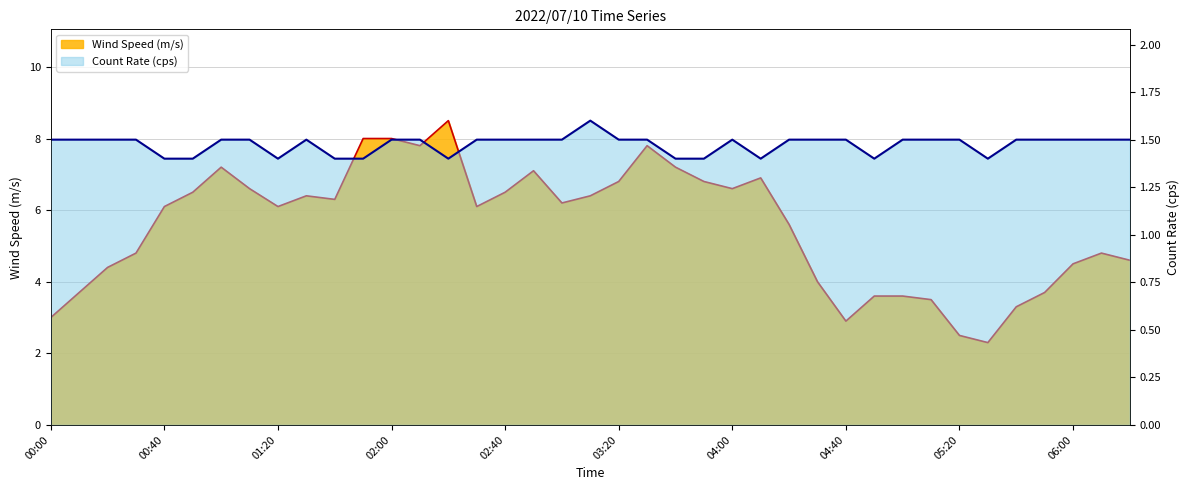

Which series has the largest range (max minus min)?

Wind Speed (m/s)